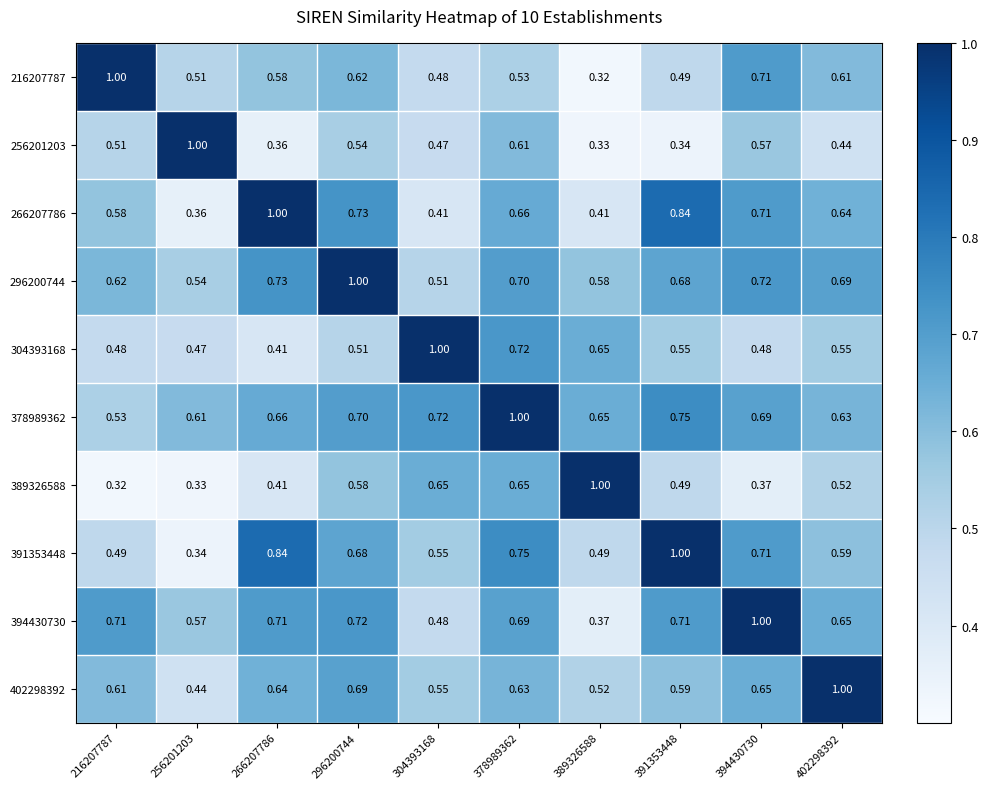

Is the value of 378989362 at 402298392 greater than the value of 304393168 at 389326588?

No